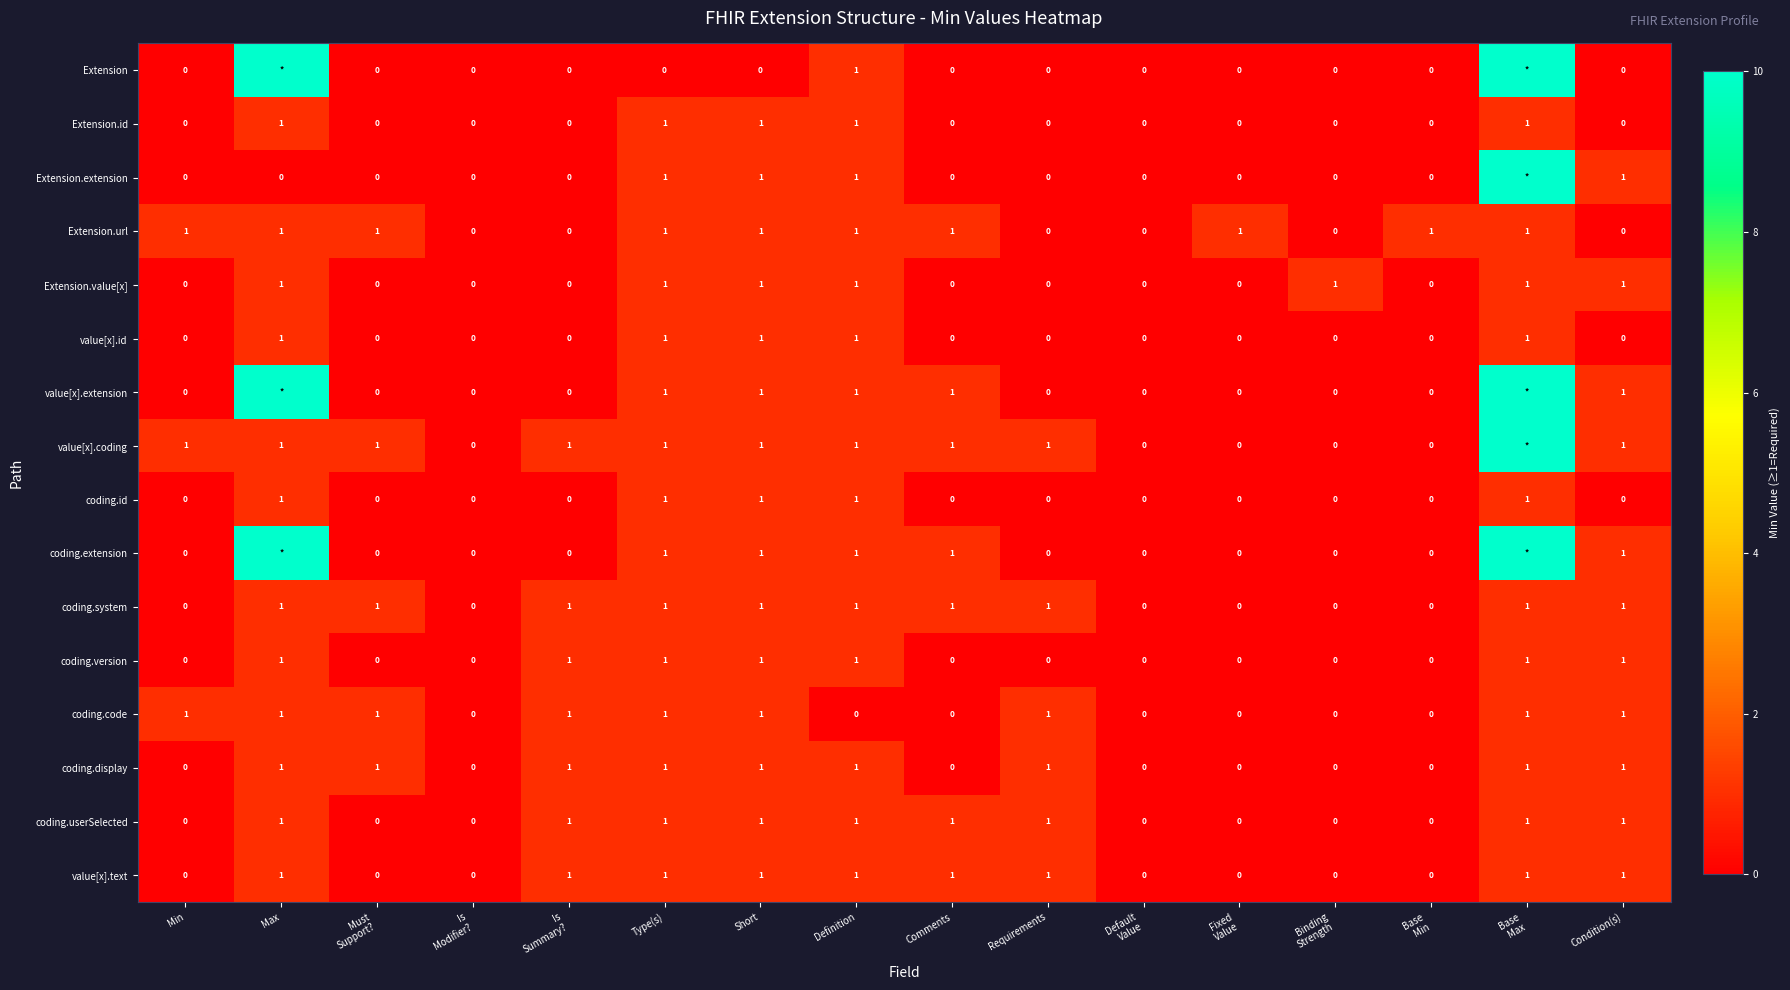

The value of coding.userSelected at Type(s) is 1. True or false?

True